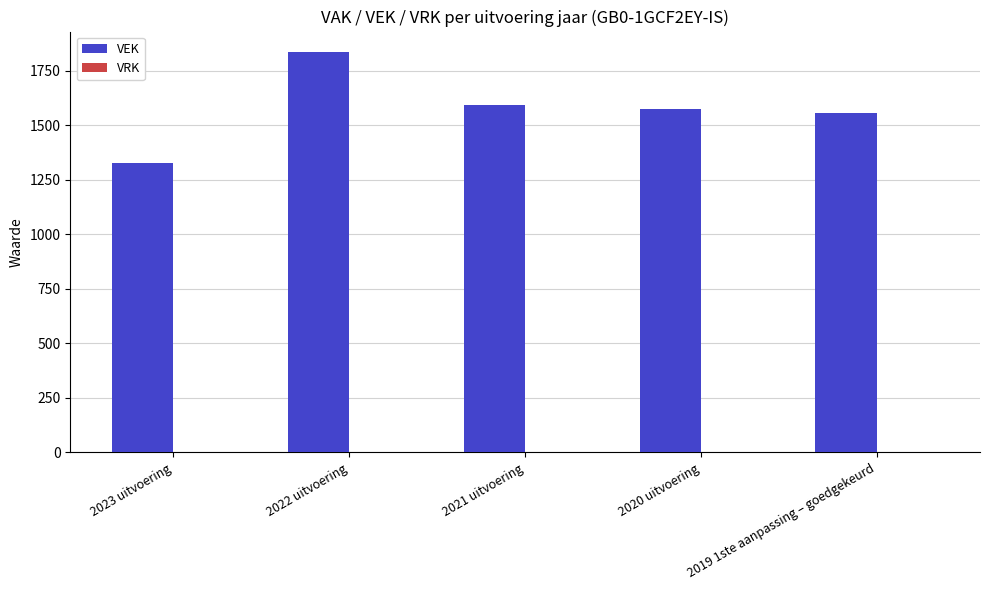

What is the label of the 1st bar from the right?

2019 1ste aanpassing – goedgekeurd